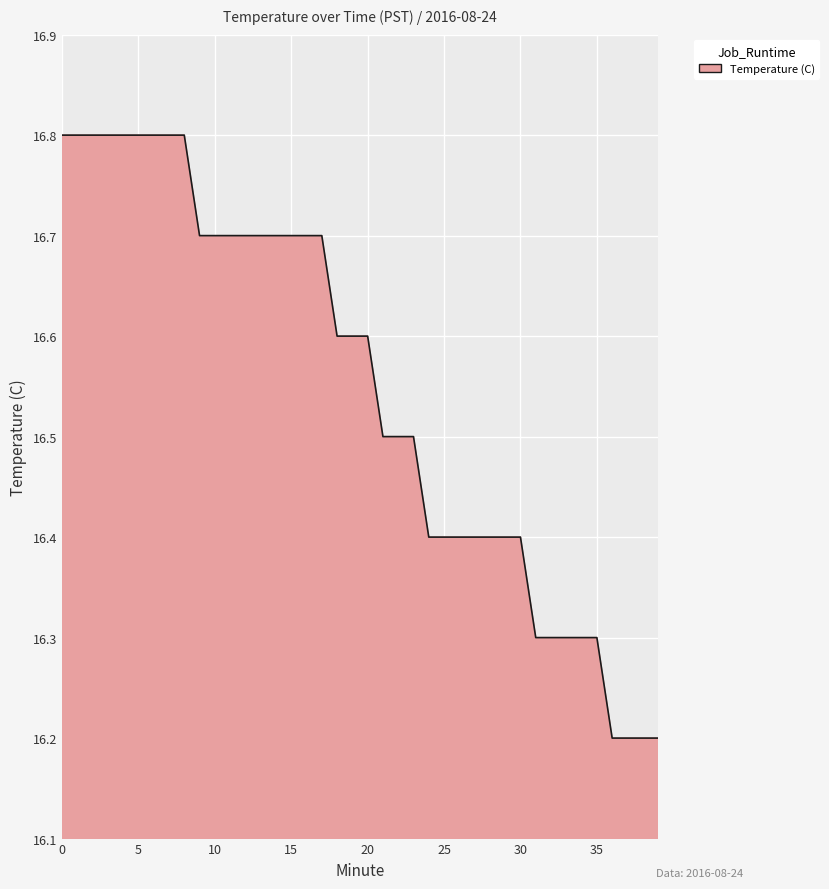

What is the difference between the maximum and minimum values?

0.6